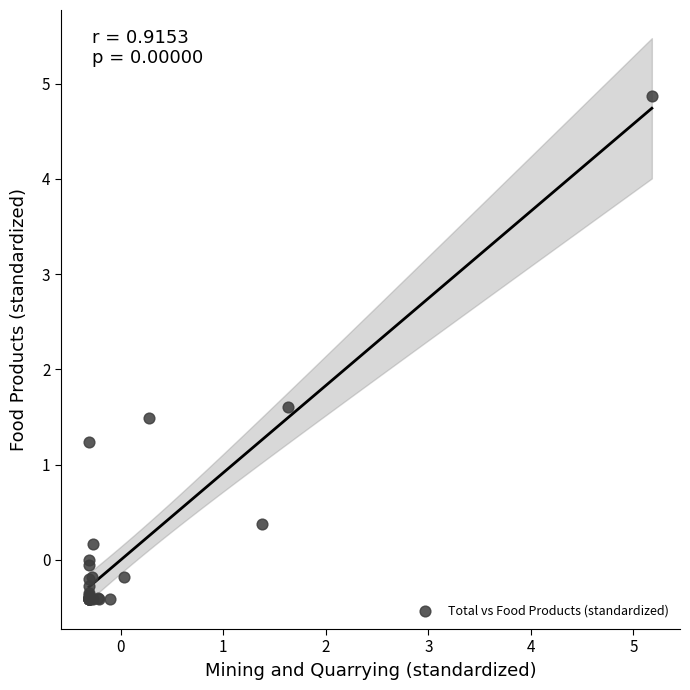

What Y value in the scatter plot is closest to 2?

1.6